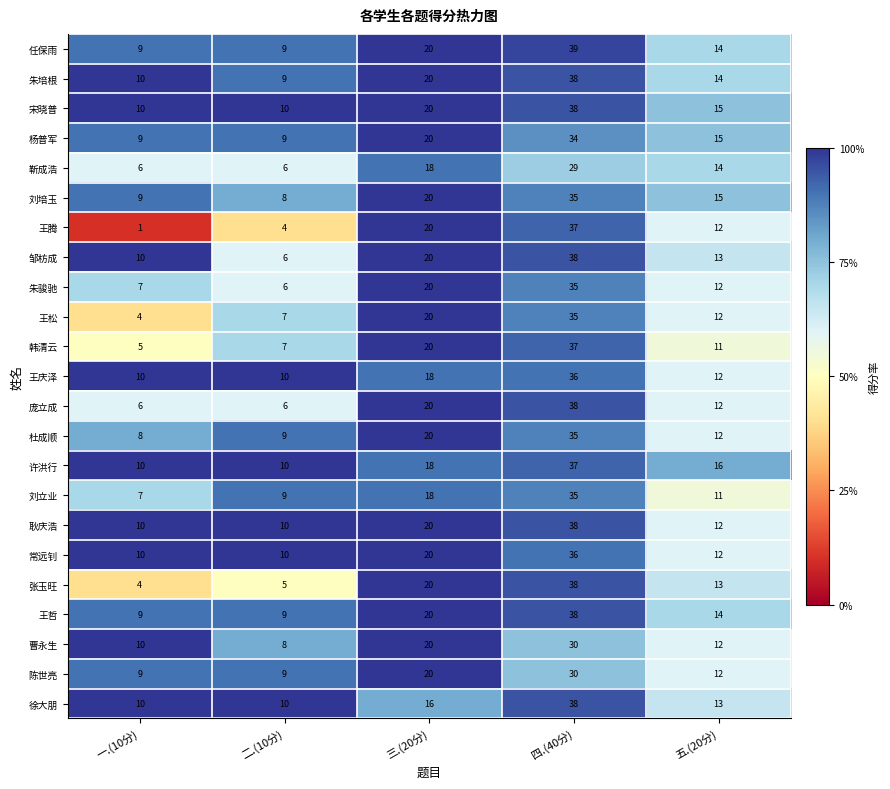

What is the minimum value shown in the chart?

1